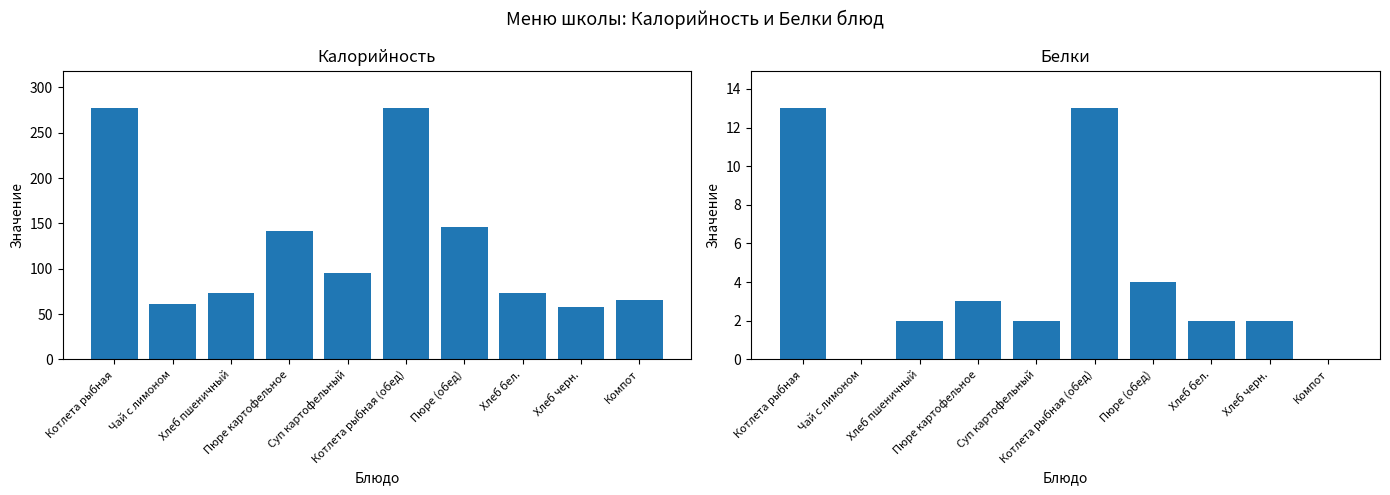

Reading left to right, extract all data points from this chart.

Калорийность: 277	61	73	142	95	277	146	73	58	65
Белки: 13	0	2	3	2	13	4	2	2	0